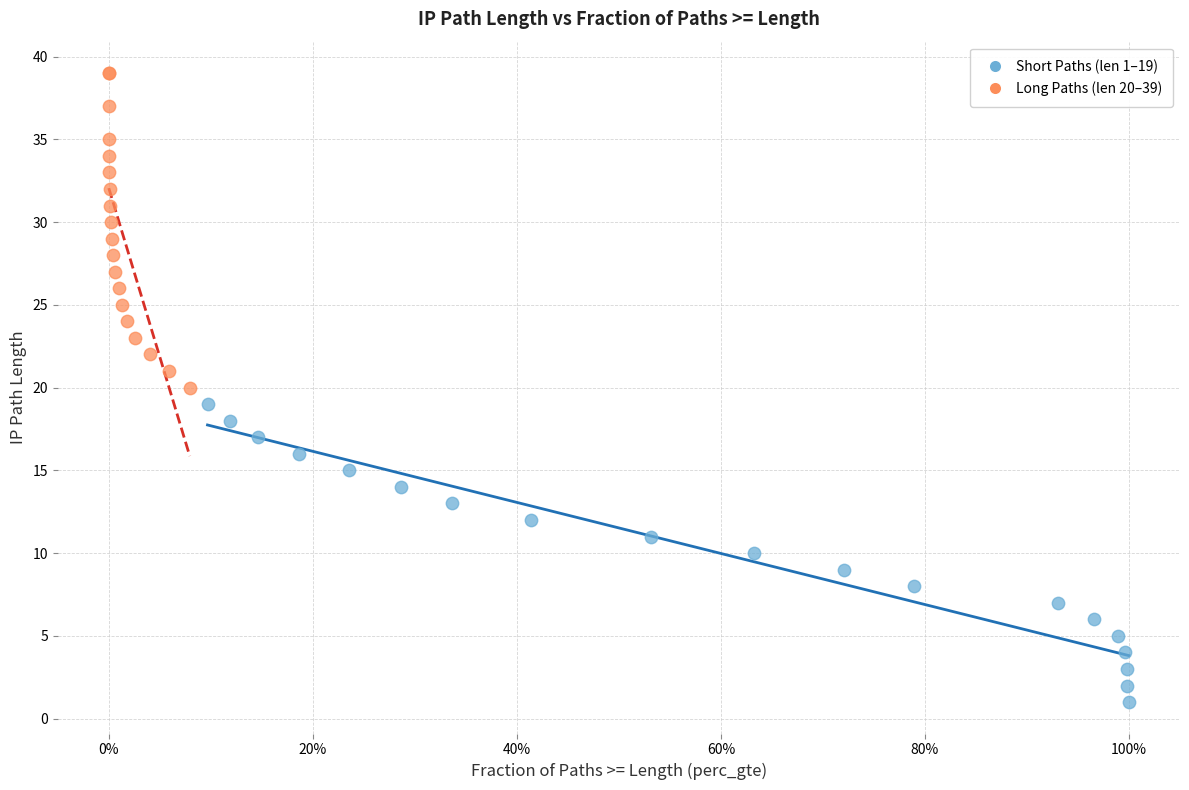

Which series reaches the maximum Y coordinate?

Long Paths (len 20–39)